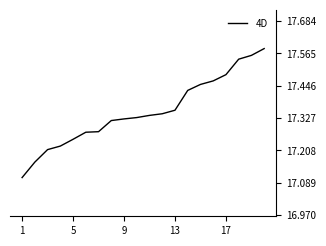

What is the difference between the maximum and minimum values?

0.5